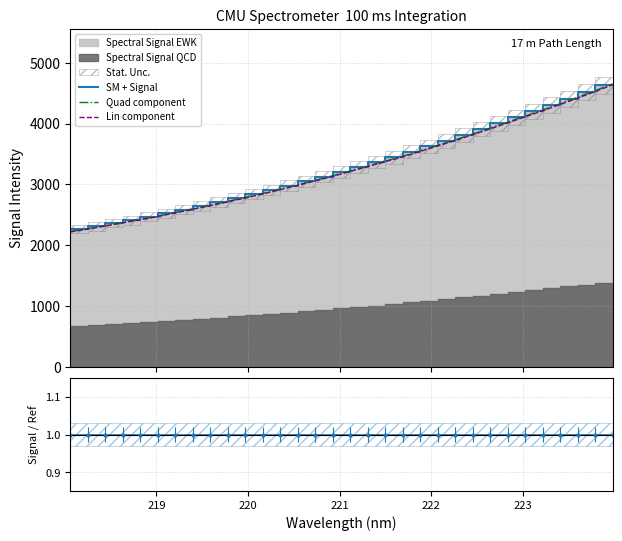

True or false: Lin component and SM + Signal intersect in this chart.

False